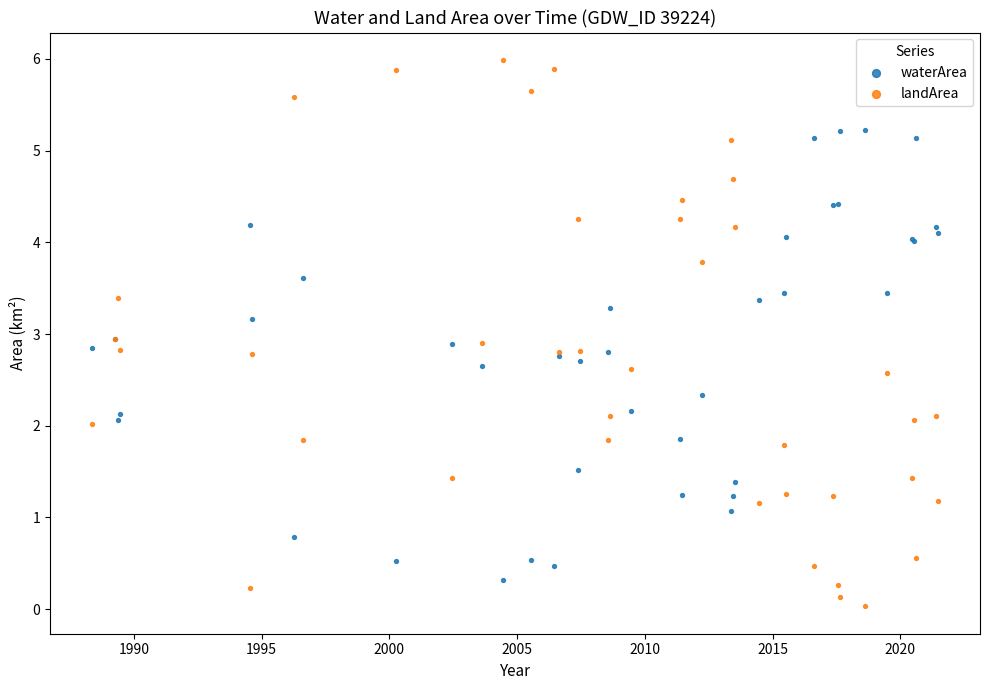

Which series has the largest Y range (max minus min)?

landArea